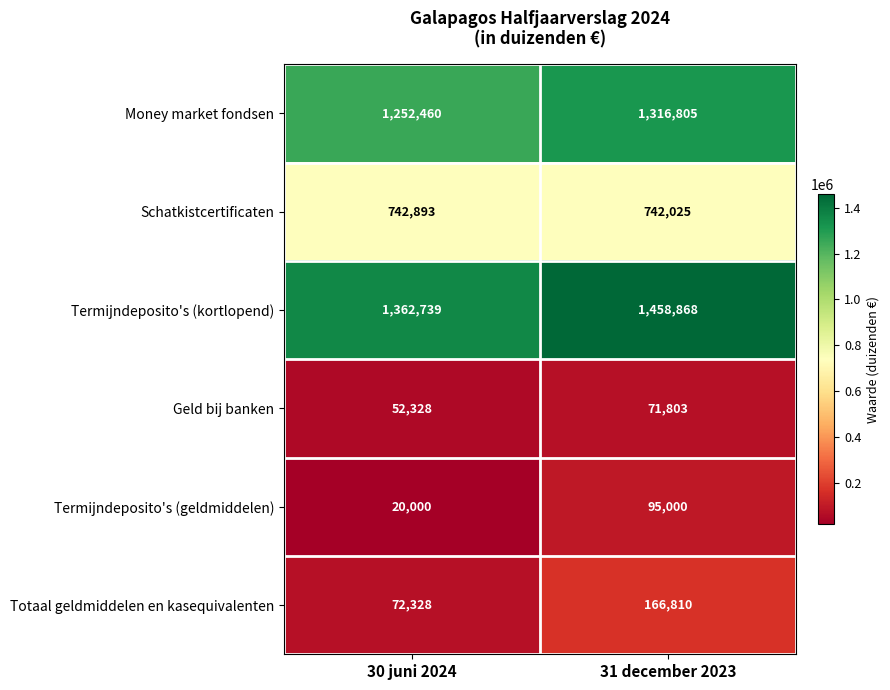

Reading right to left, list all the values displayed in this chart.

Money market fondsen: 31 december 2023=1316805	30 juni 2024=1252460
Schatkistcertificaten: 31 december 2023=742025	30 juni 2024=742893
Termijndeposito's (kortlopend): 31 december 2023=1458868	30 juni 2024=1362739
Geld bij banken: 31 december 2023=71803	30 juni 2024=52328
Termijndeposito's (geldmiddelen): 31 december 2023=95000	30 juni 2024=20000
Totaal geldmiddelen en kasequivalenten: 31 december 2023=166810	30 juni 2024=72328